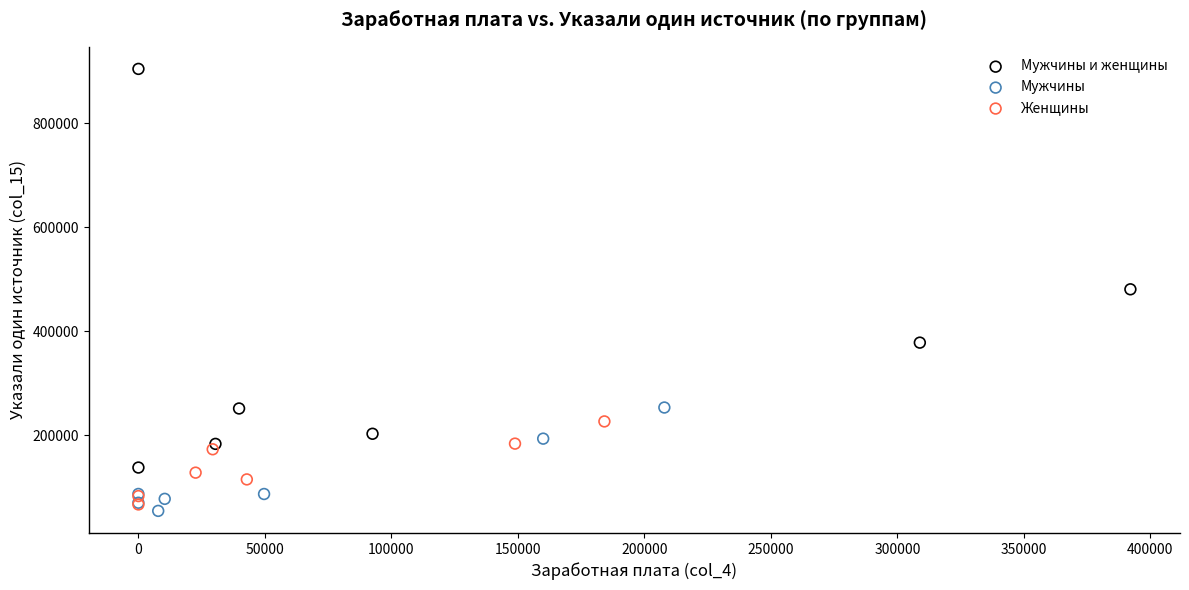

Which series reaches the maximum Y coordinate?

Мужчины и женщины